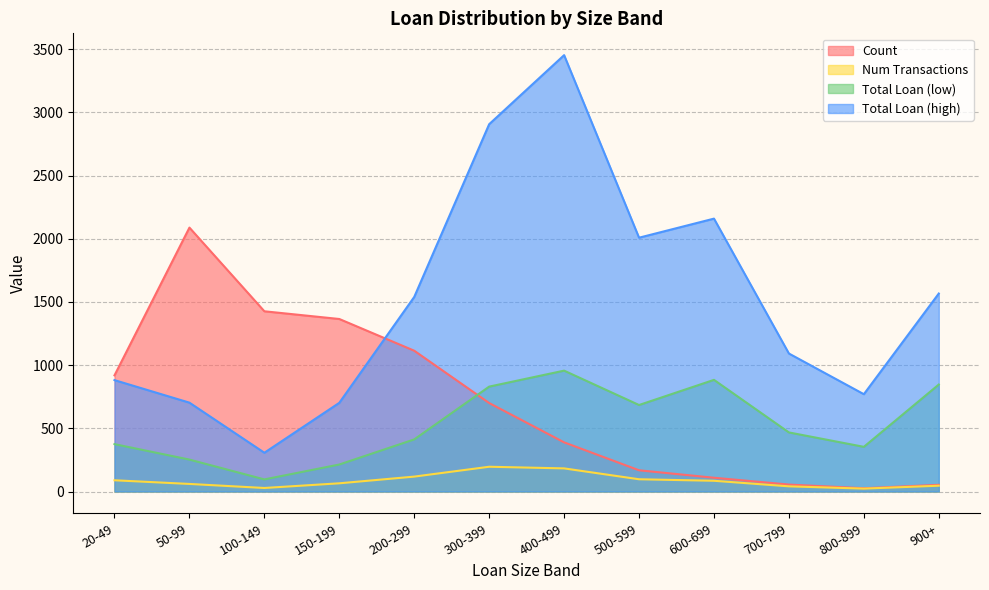

True or false: Count has more than 2 interior local peaks.

False